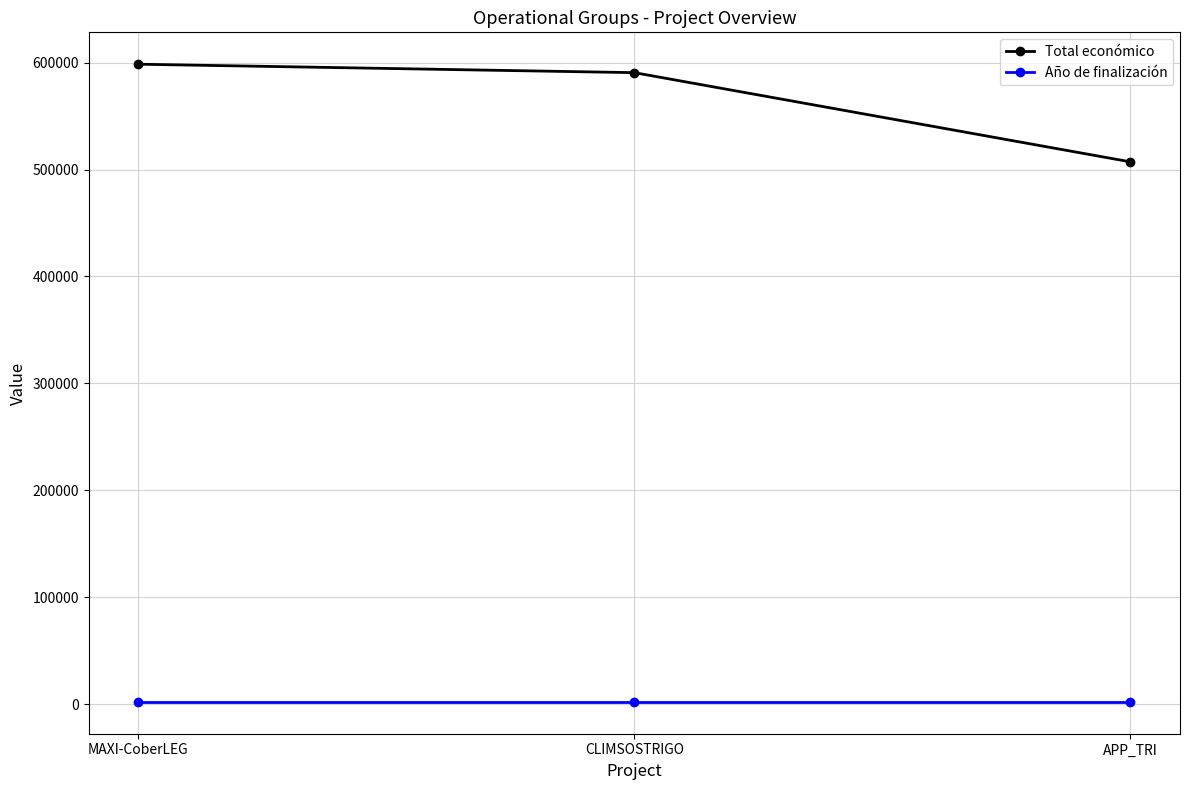

What are all the series names shown in the legend?

Total económico, Año de finalización